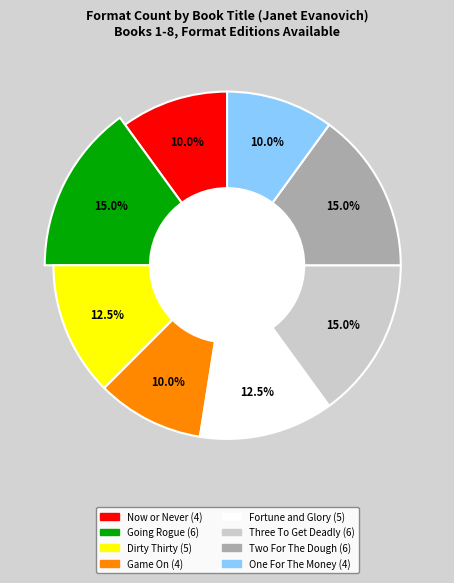

Which category has the biggest portion of the pie?

Going Rogue